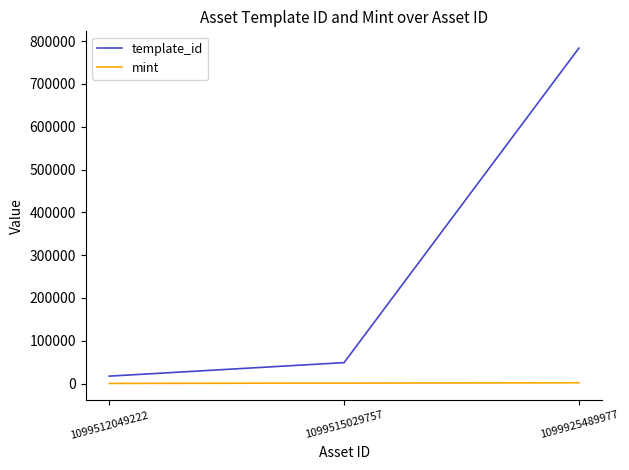

What is the maximum value for template_id?

783650